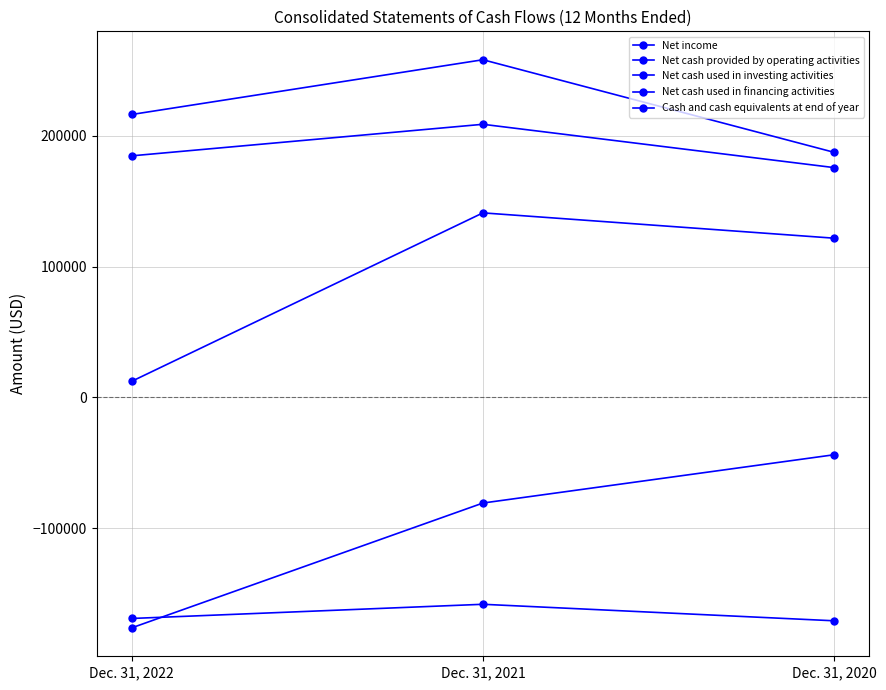

How many data points does each series have?

3